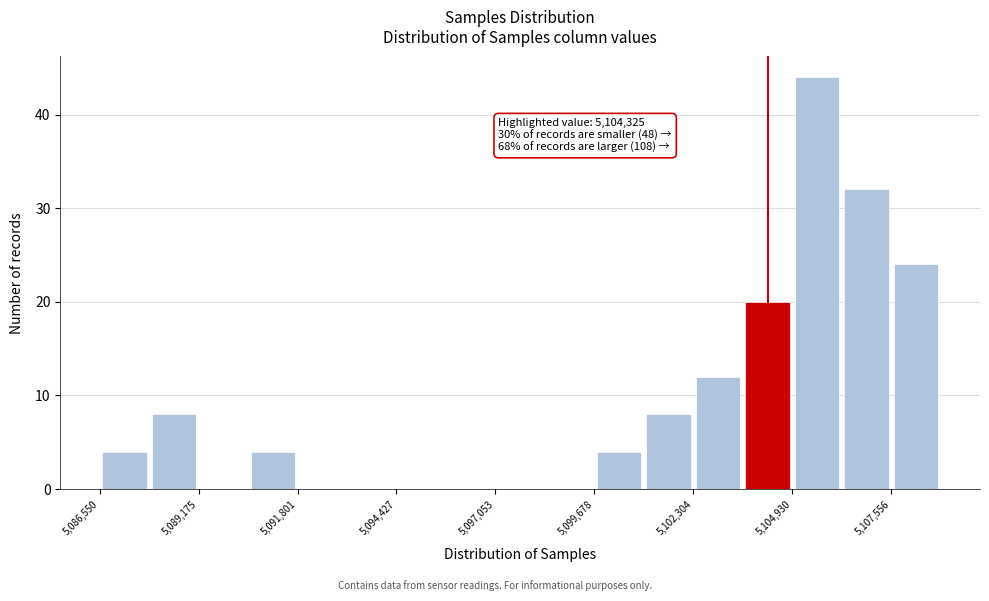

Read against the x-axis, roughly where is the centre of the tallest bar?

5105500